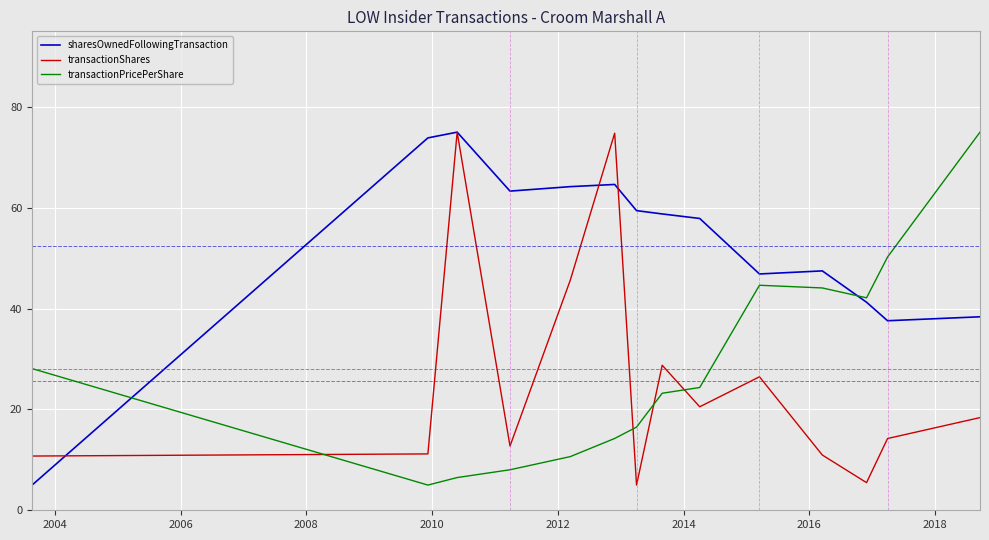

Does the chart display data point markers on the line(s)?

No